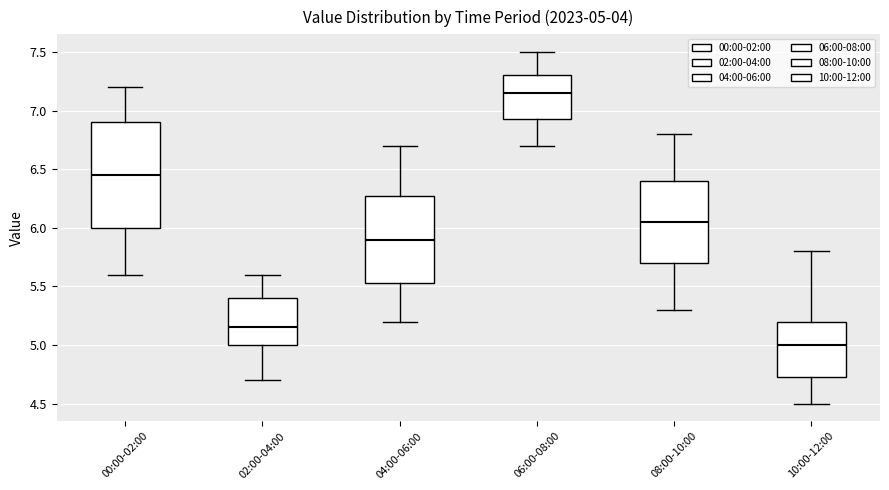

Comparing the boxes themselves (not the whiskers), which one is the tallest?

00:00-02:00